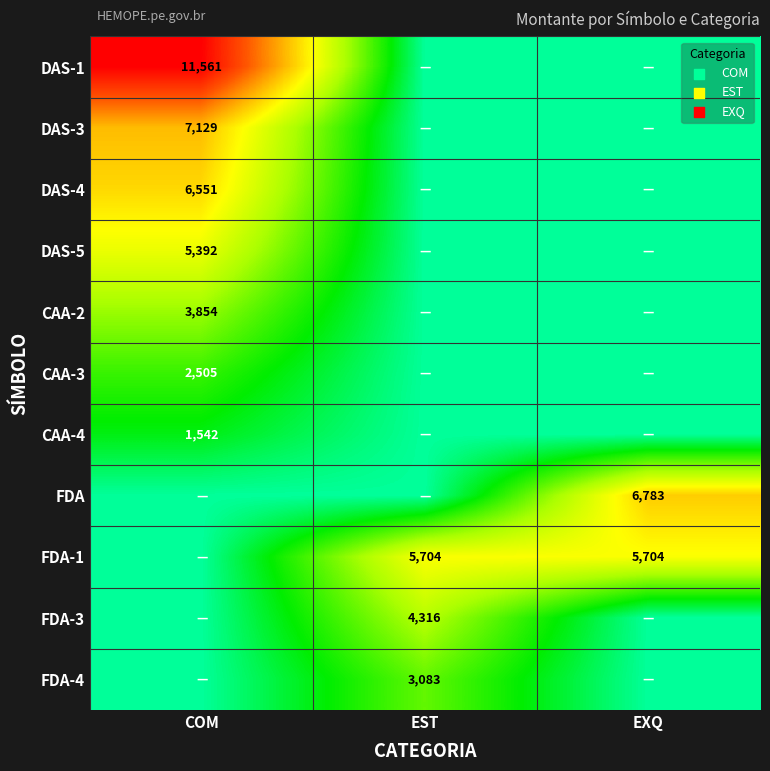

Is it true that DAS-3 equals 7129 at COM?

True